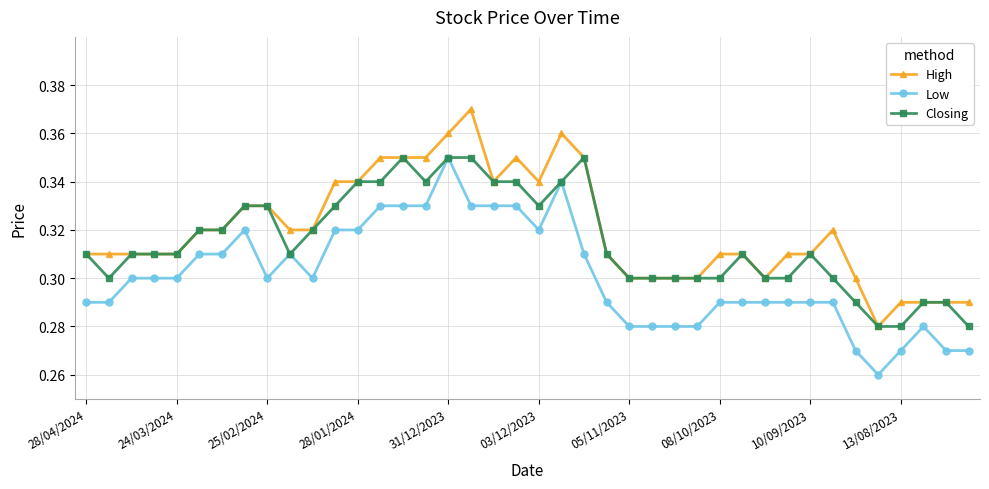

At how many categories does at least one series exceed 0?

40